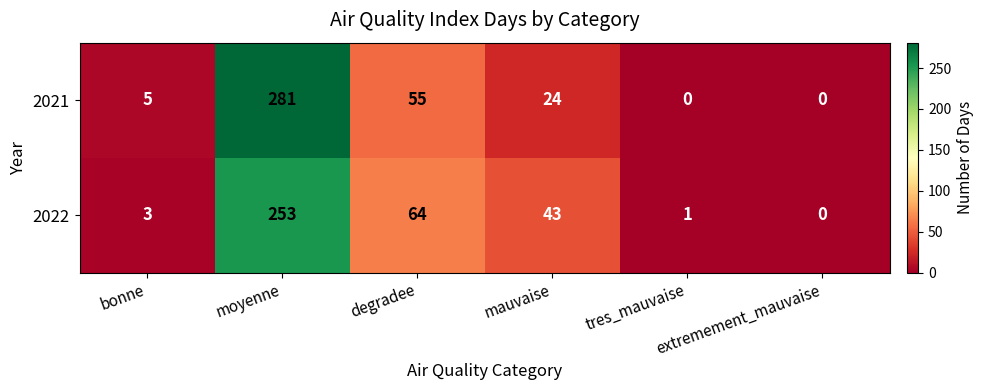

What is the average value of the 2021 series?

61